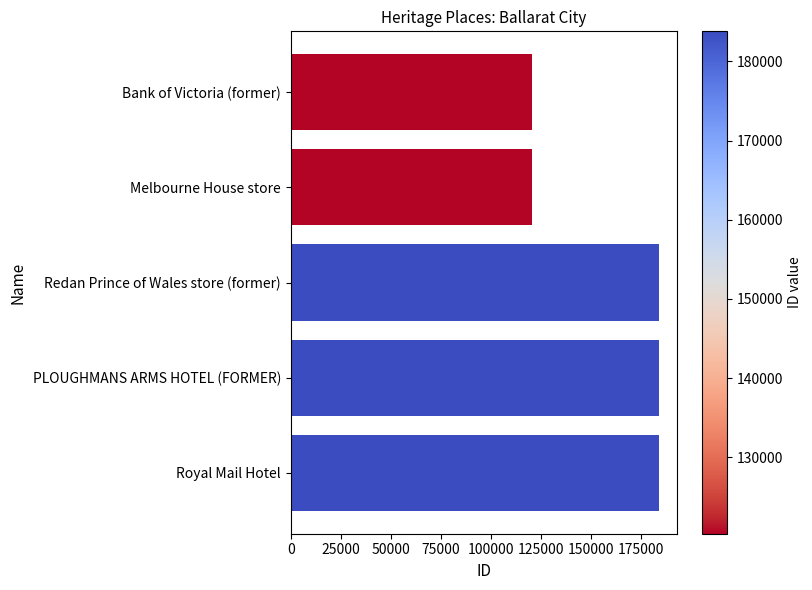

What is the value of the 1st bar from the top?

120328